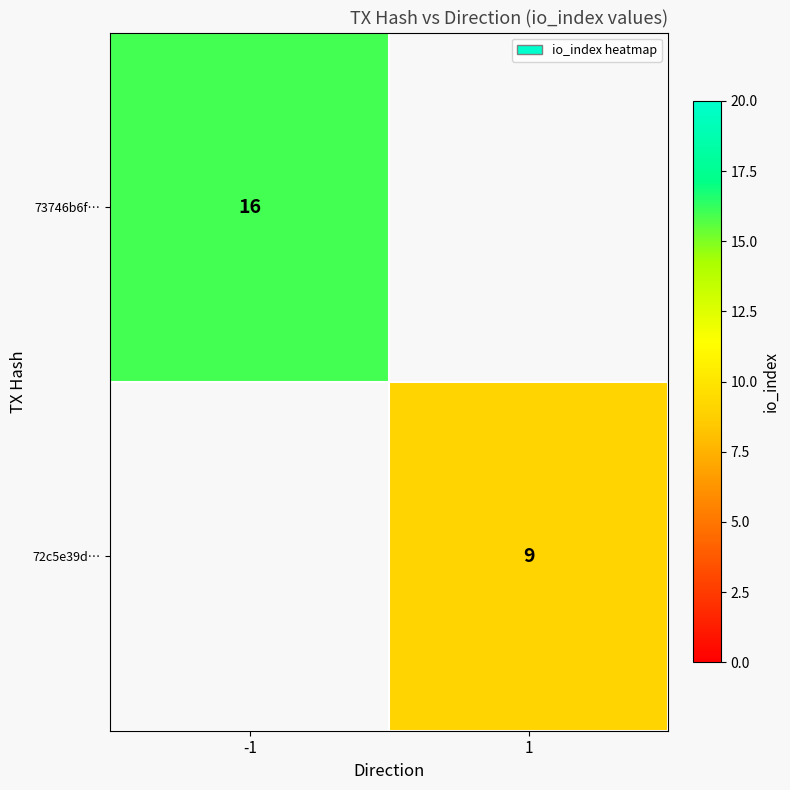

Is it true that 73746b6f… equals 16 at -1?

True